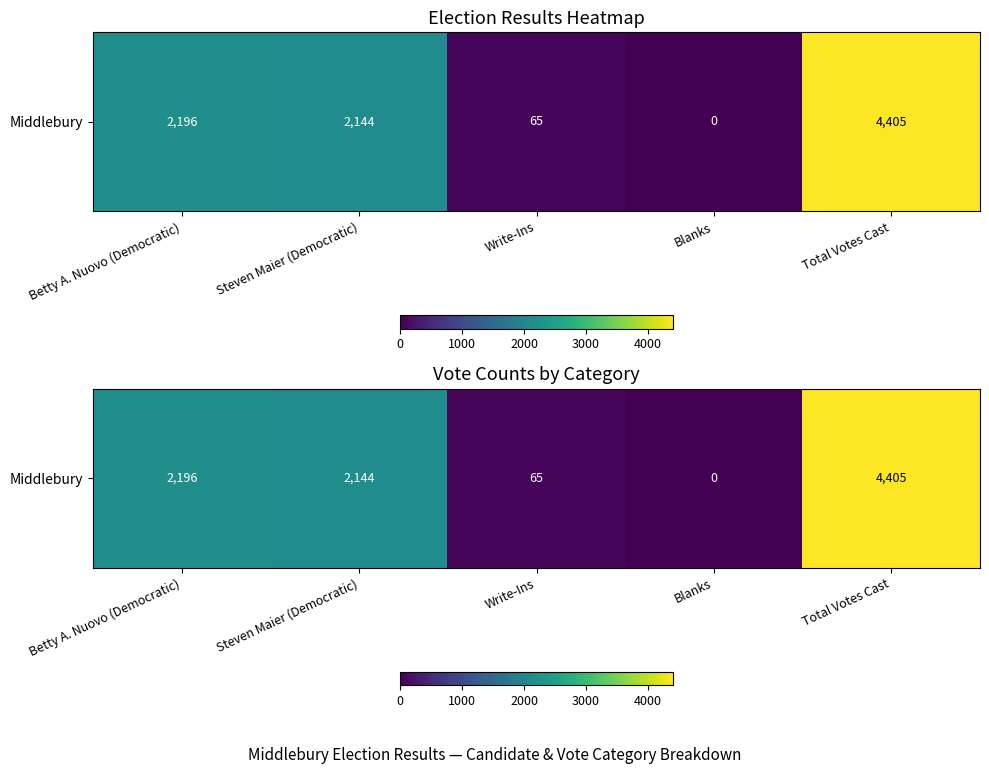

The chart shows a value of 7914 at Total Votes Cast. True or false?

False